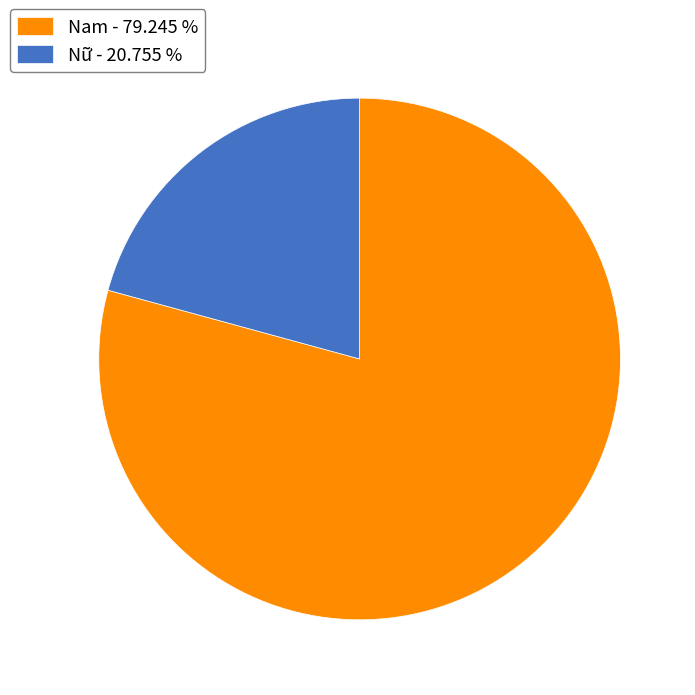

Rank the categories by value from highest to lowest.

Nam, Nữ